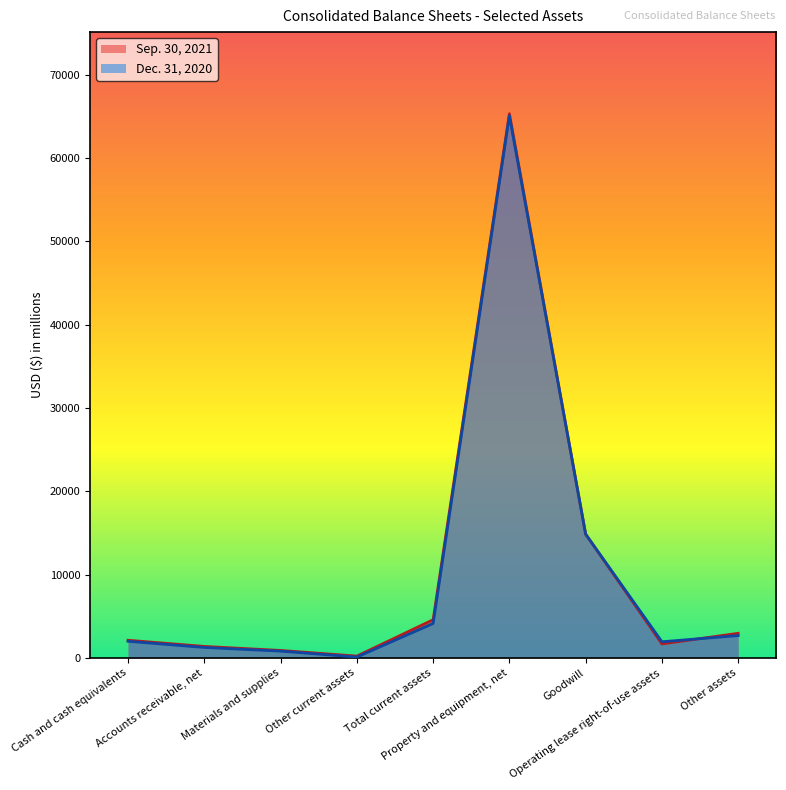

What is the difference between the second highest and minimum values in the Sep. 30, 2021 series?

14645